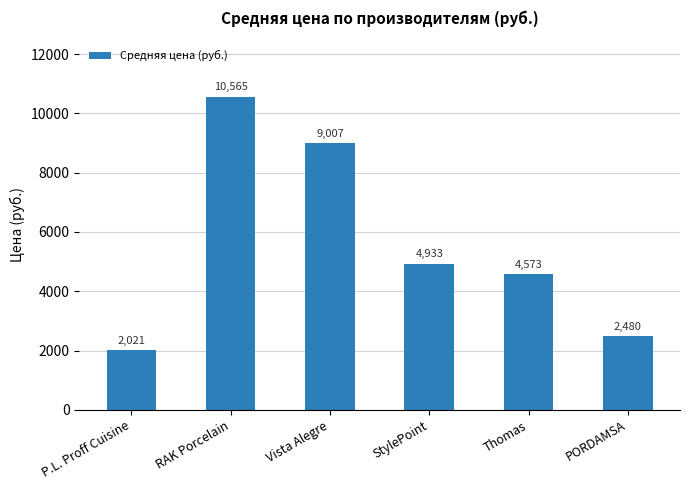

Are the bars grouped side by side (vs. stacked)?

No